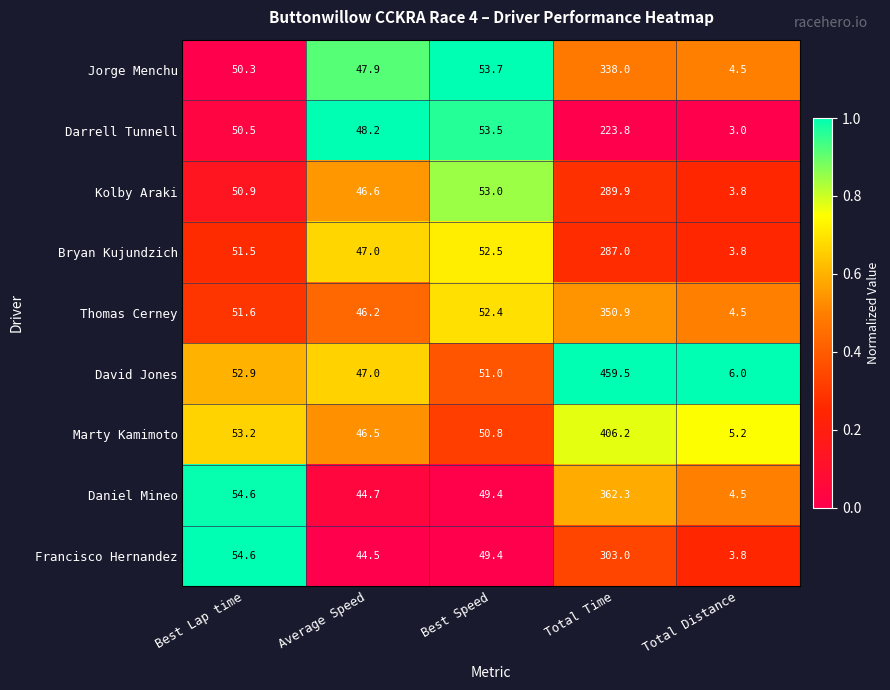

Rank the series by their maximum value, from lowest to highest.

Darrell Tunnell, Bryan Kujundzich, Kolby Araki, Francisco Hernandez, Jorge Menchu, Thomas Cerney, Daniel Mineo, Marty Kamimoto, David Jones